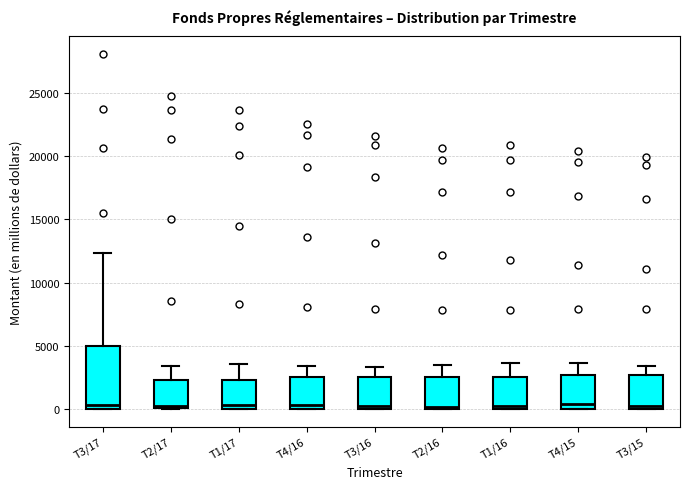

Which box is the tallest, from its lower edge to its upper edge?

T3/17